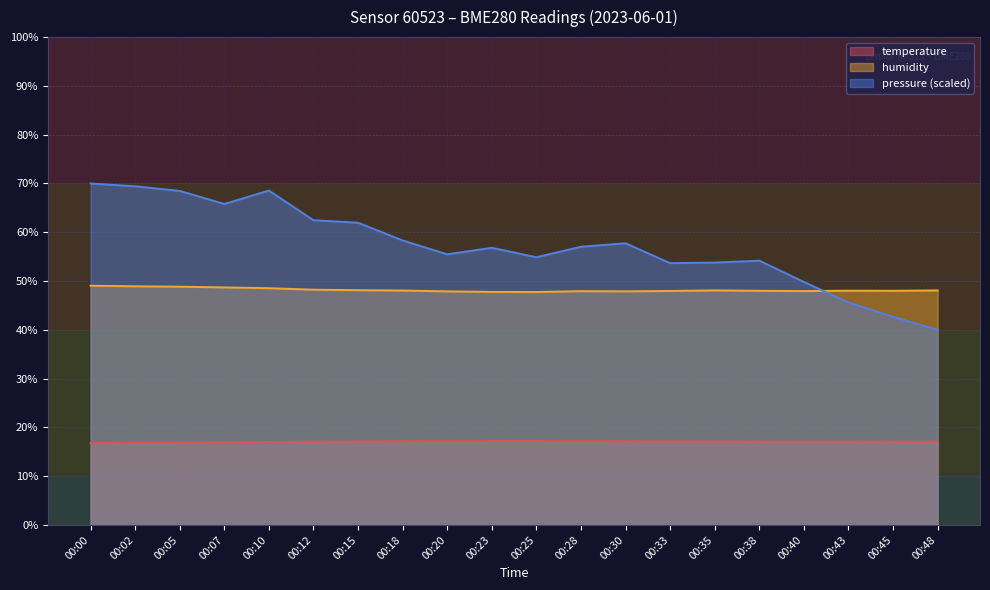

True or false: temperature has more than 2 interior local peaks.

False